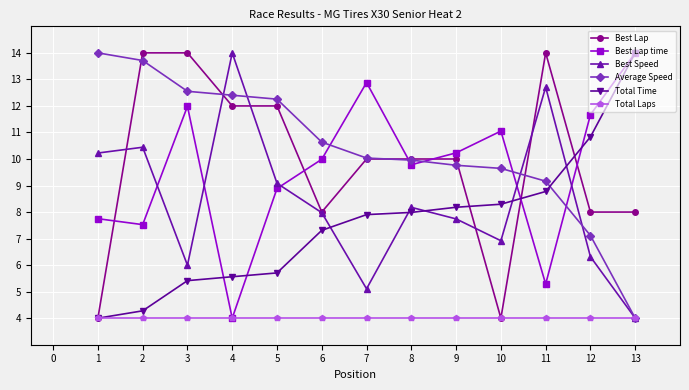

What is the total value across all series at 9?

49.9